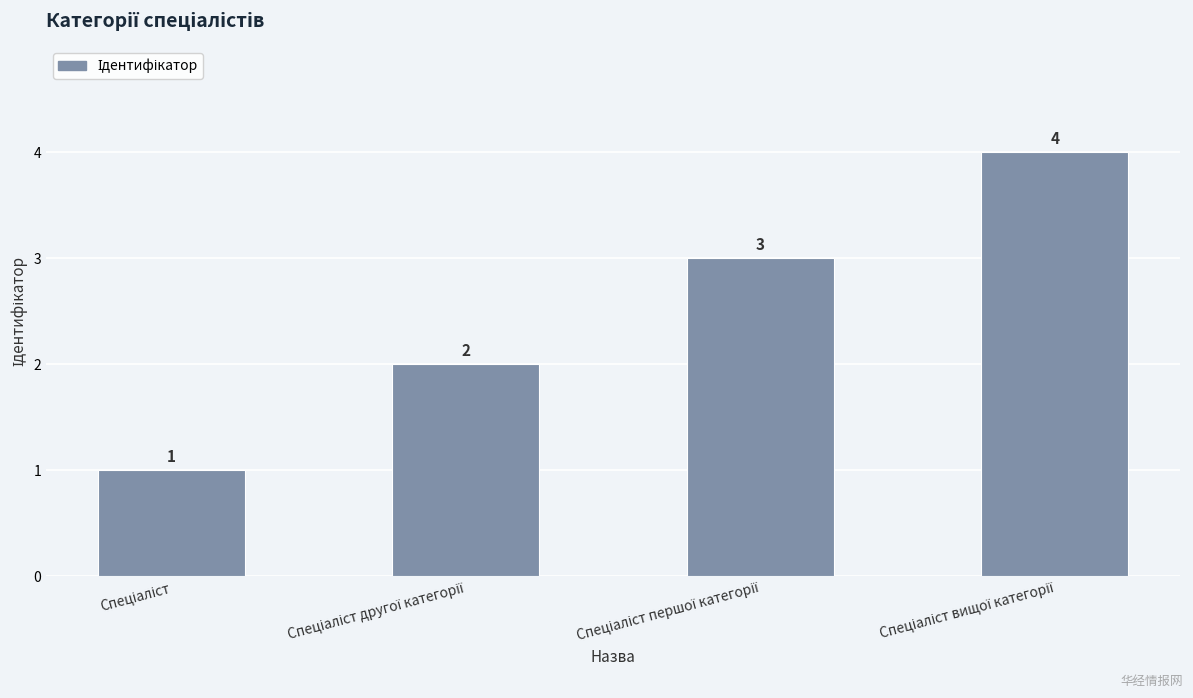

Reading left to right, list all the values displayed in this chart.

1	2	3	4